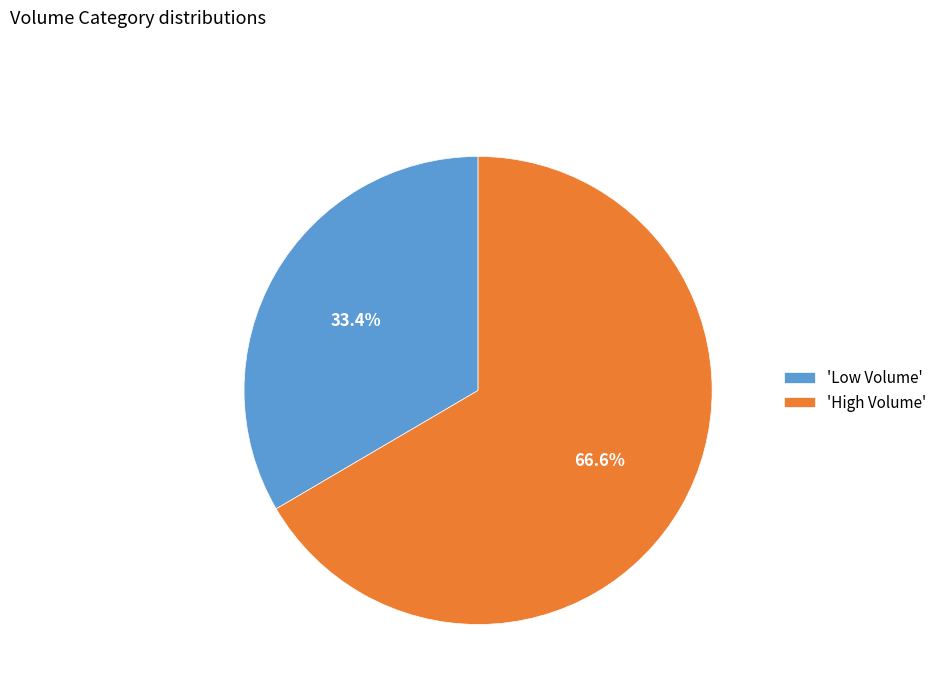

Which has a higher value, 'High Volume' or 'Low Volume'?

'High Volume'